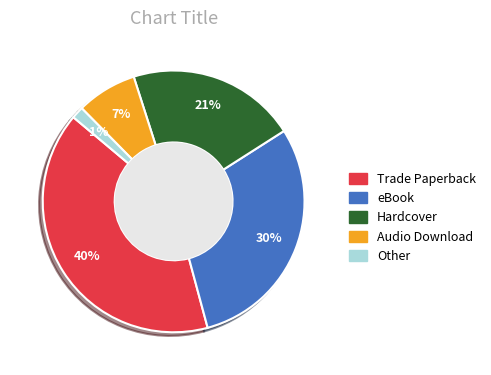

Rank the categories by value from highest to lowest.

Trade Paperback, eBook, Hardcover, Audio Download, Other